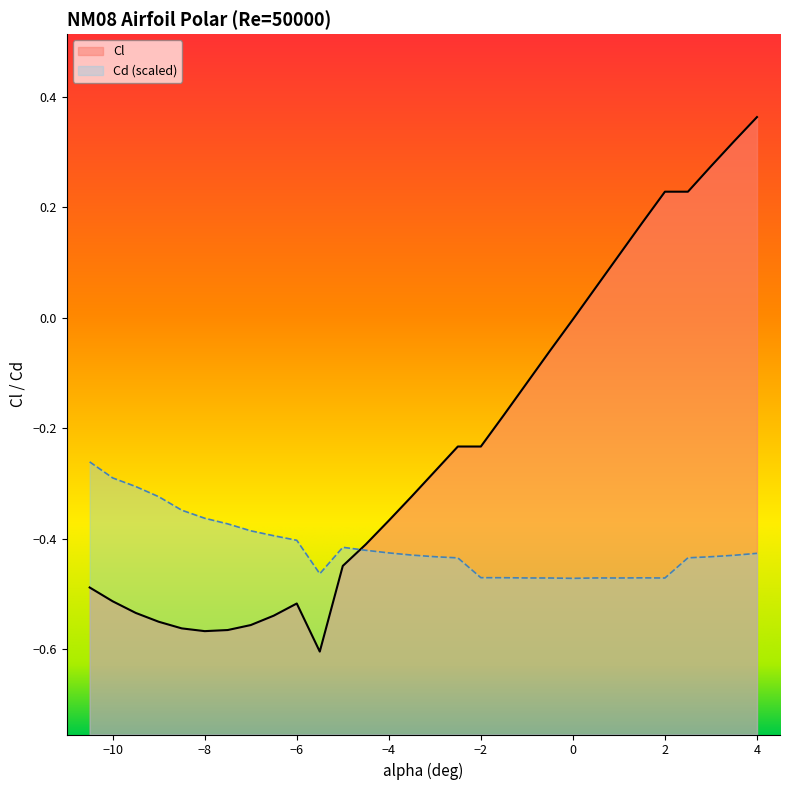

List the labels in order of Cd value, largest first.

-10.5, -10.0, -9.5, -9.0, -8.5, -8.0, -7.5, -7.0, -6.5, -6.0, -5.0, -4.5, -4.0, 4.0, -3.5, 3.5, -3.0, 3.0, 2.5, -2.5, -5.5, -2.0, -1.5, 1.5, -1.0, 0.5, 1.0, -0.5, 2.0, 0.0